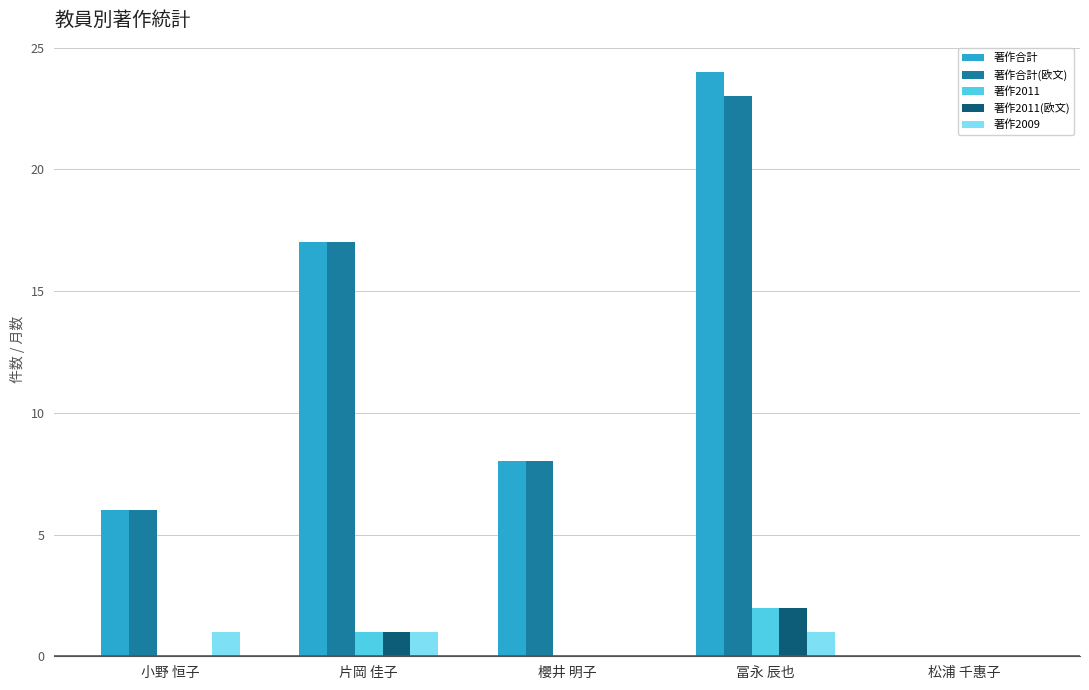

Which series has the largest range (max minus min)?

著作合計